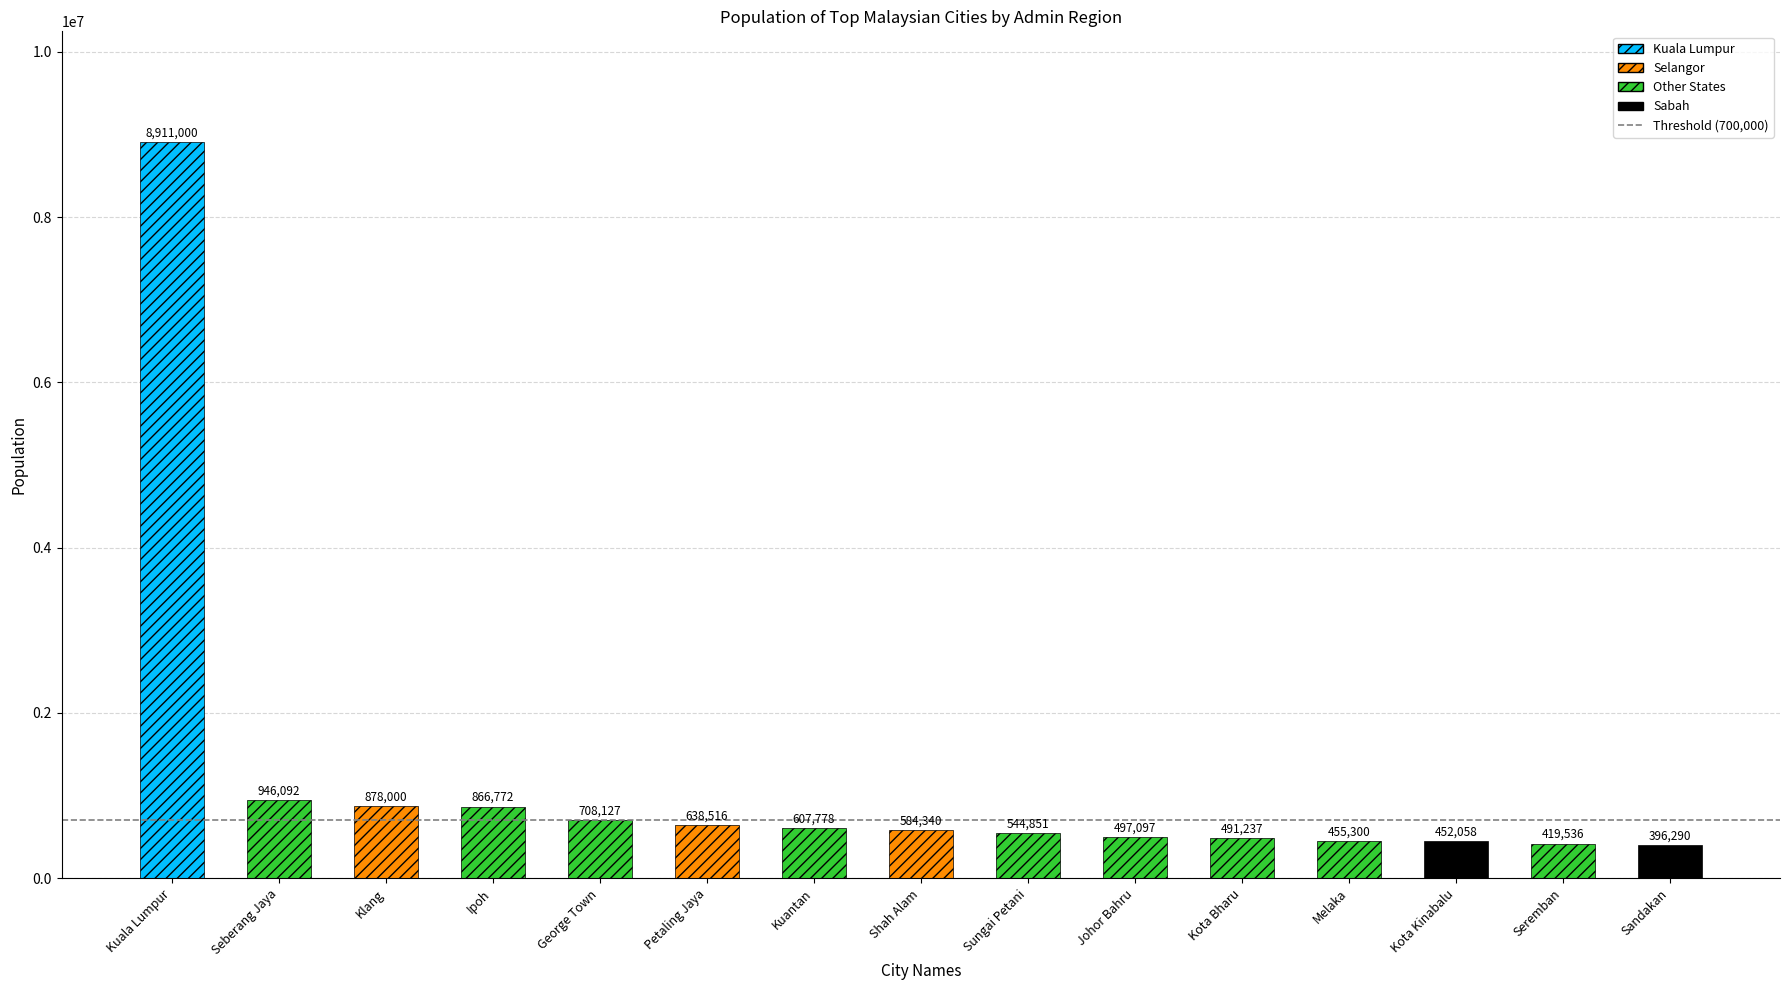

Which category has the highest value across all series?

Kuala Lumpur